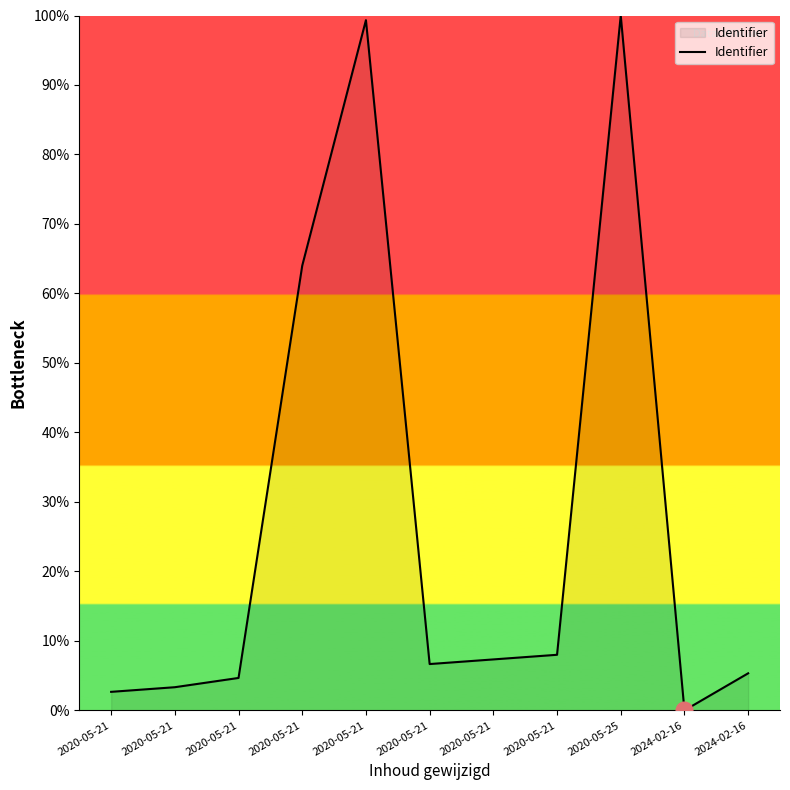

What is the maximum value shown in the chart?

100.0